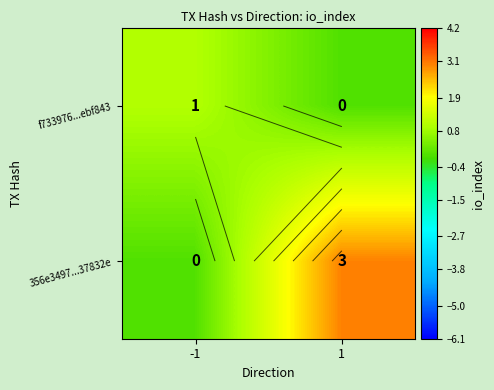

What is the spread (max minus min) of values at -1?

1